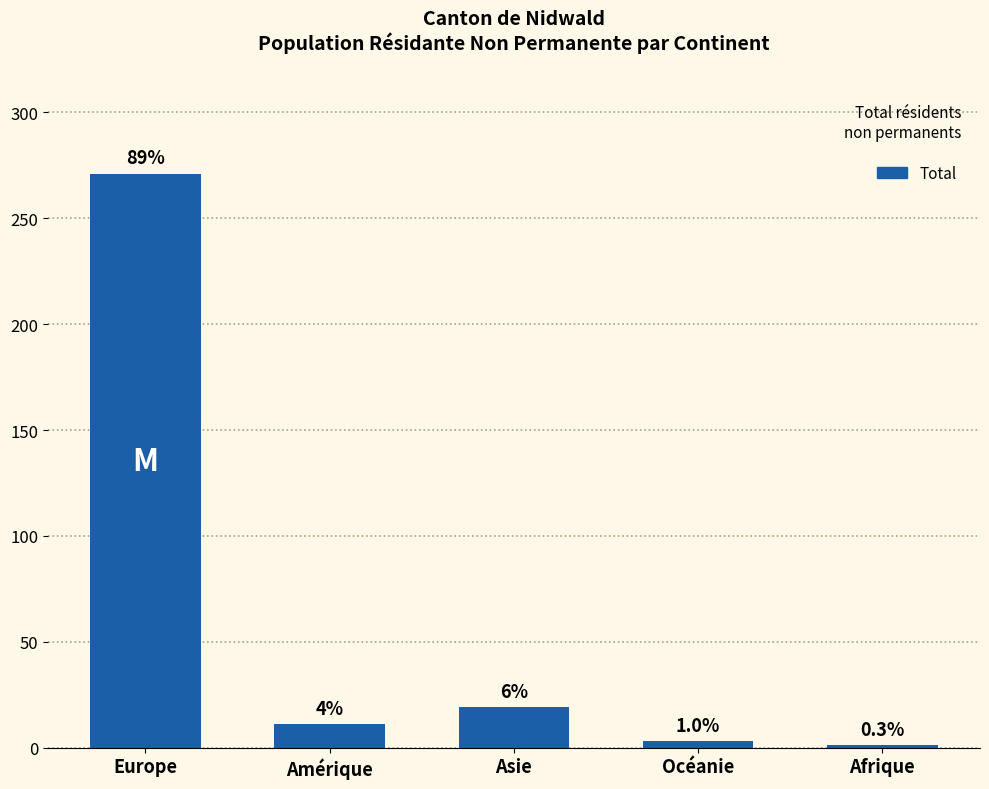

What position from the right is Asie?

3